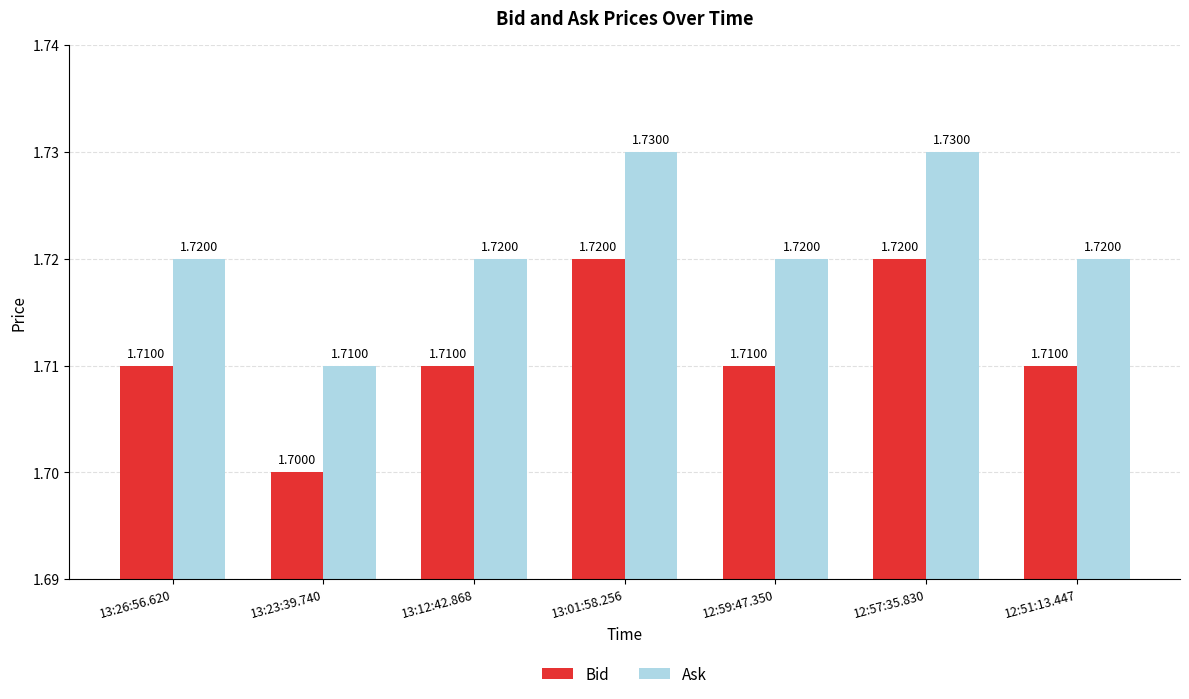

The Ask series shows 2.3 at 13:01:58.256. True or false?

False